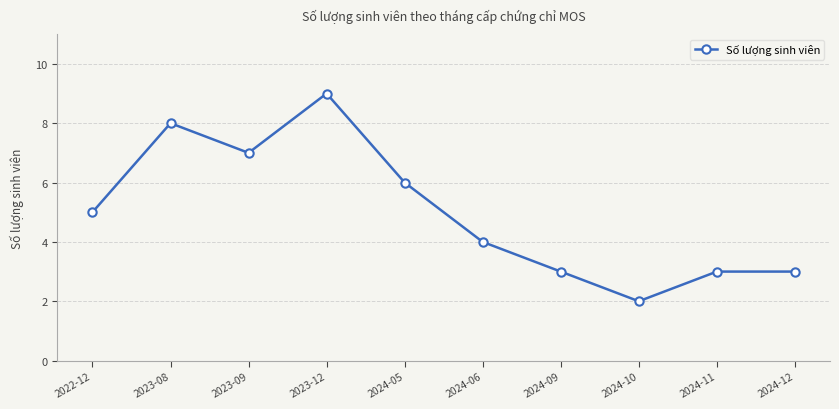

What is the difference between the values at 2024-10 and 2024-05?

4